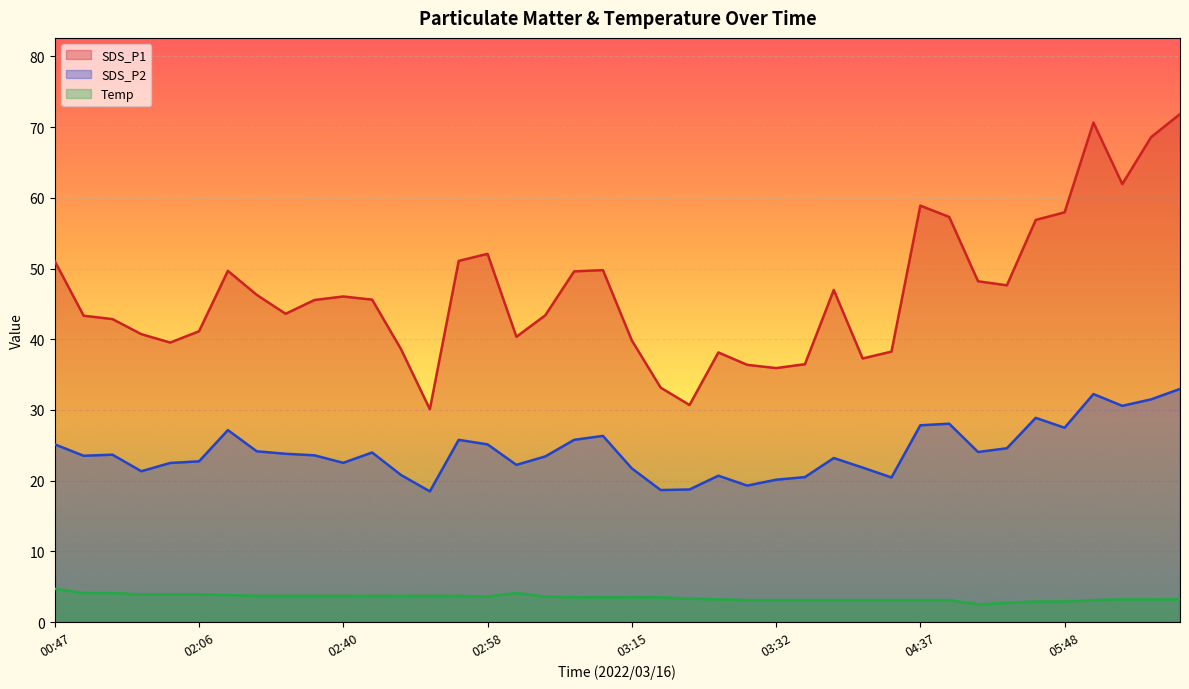

At how many categories does at least one series exceed 19?

40